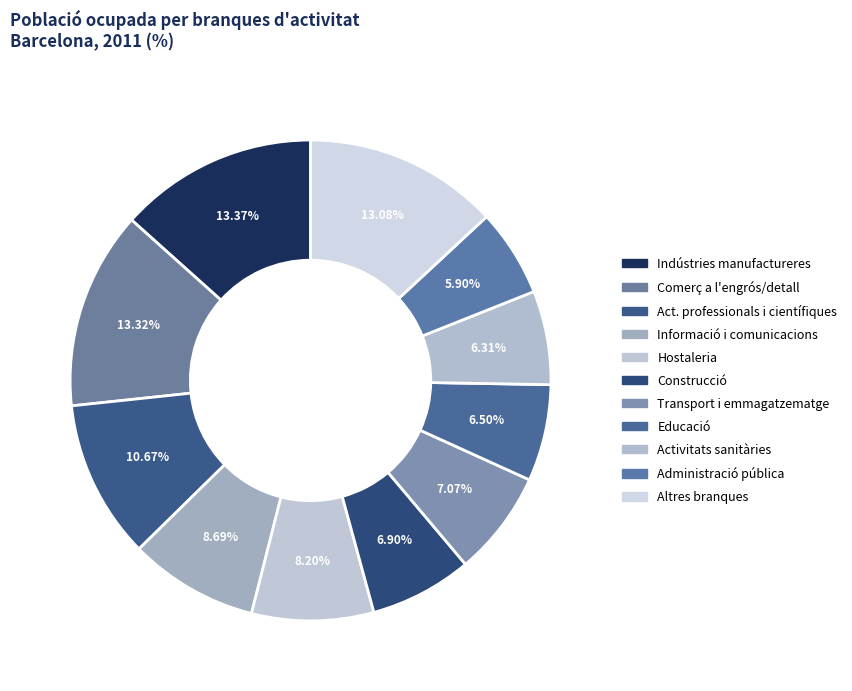

Count the number of slices in the pie.

11